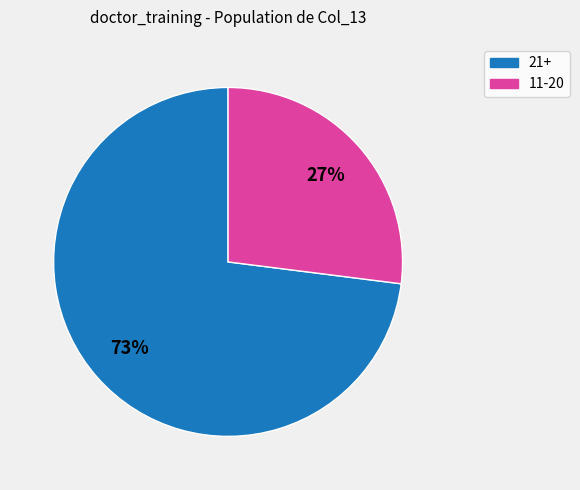

Which category has the biggest portion of the pie?

21+